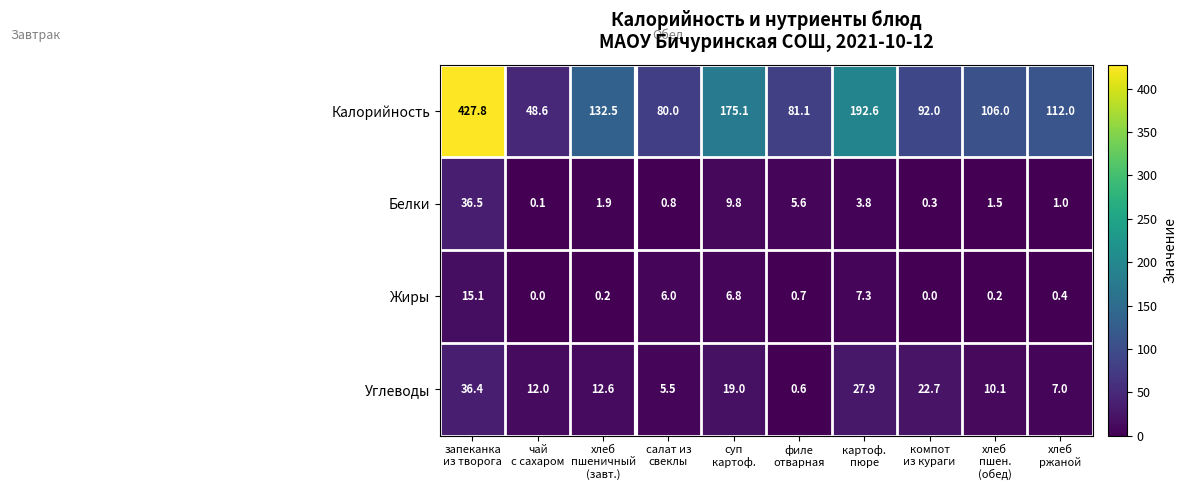

Count the number of data series in this chart.

4